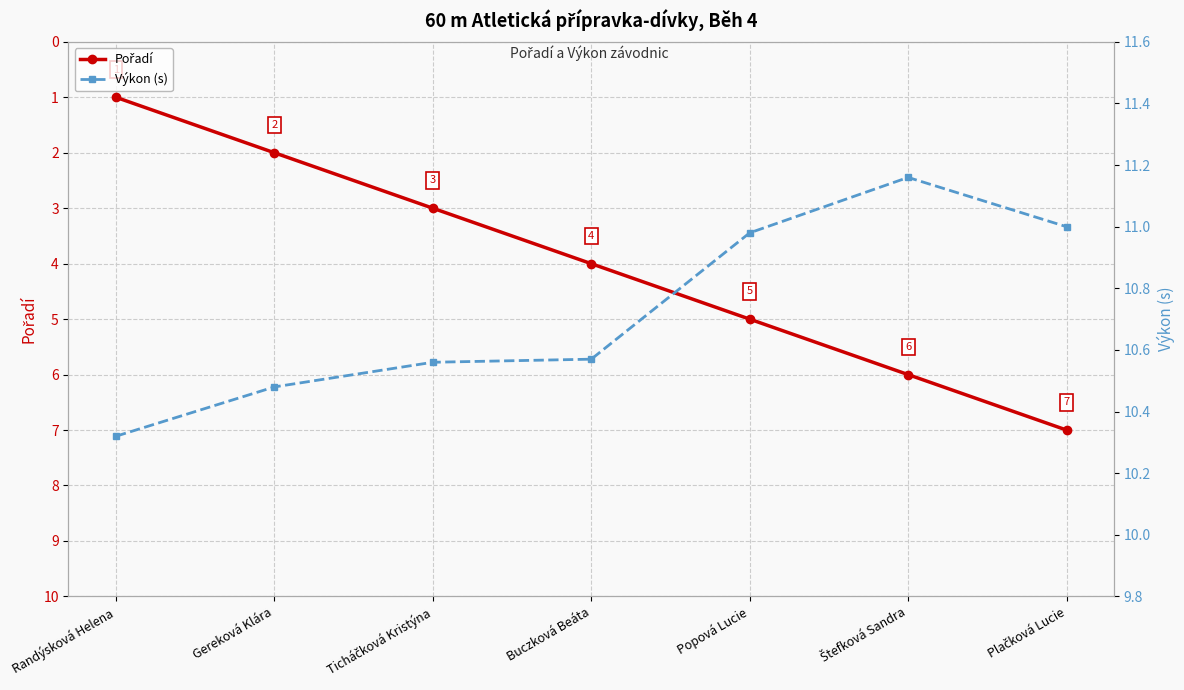

Which series has the largest total across all categories?

Výkon (s)